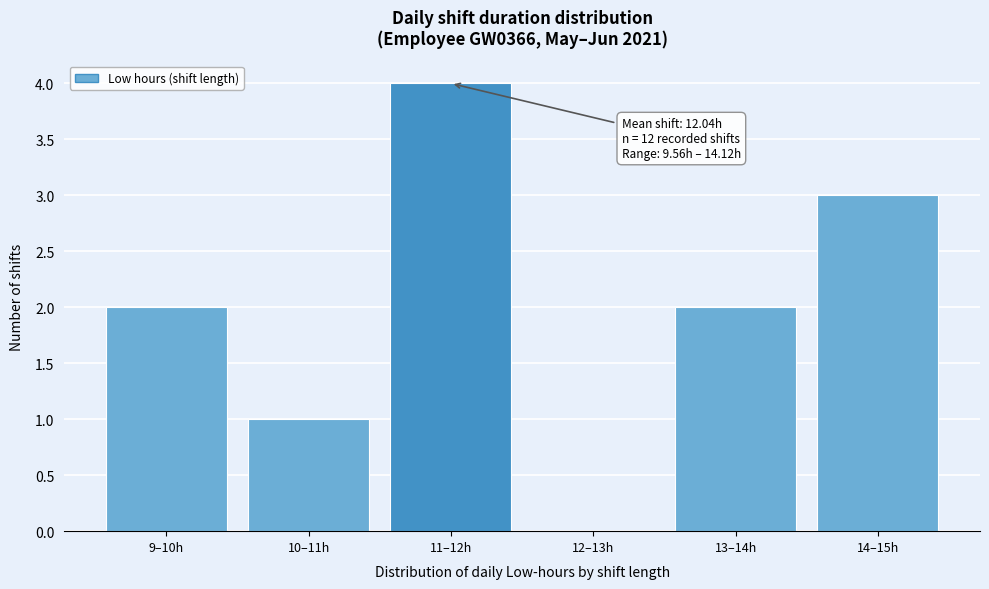

Reading right to left, what are all the values shown in this chart?

14–15h=3	13–14h=2	12–13h=0	11–12h=4	10–11h=1	9–10h=2